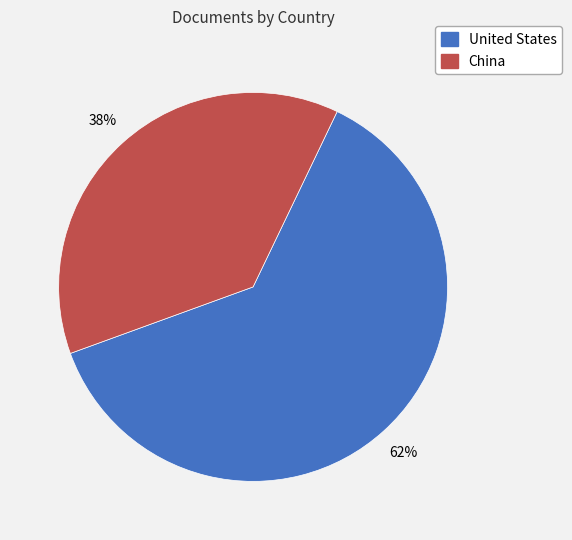

Which slice is the smallest?

China